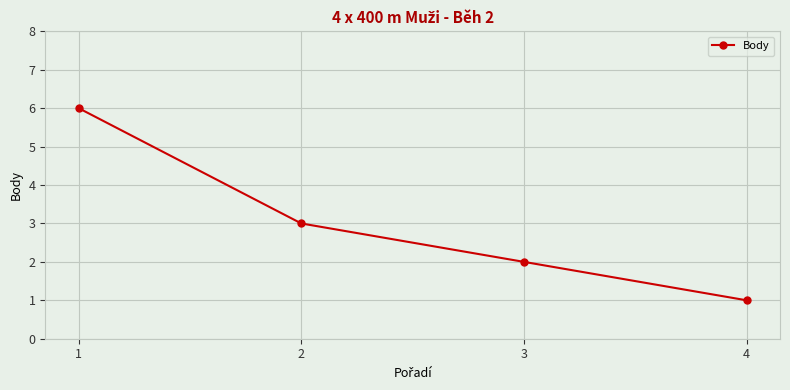

Is it true that the value at 4 is 2?

False